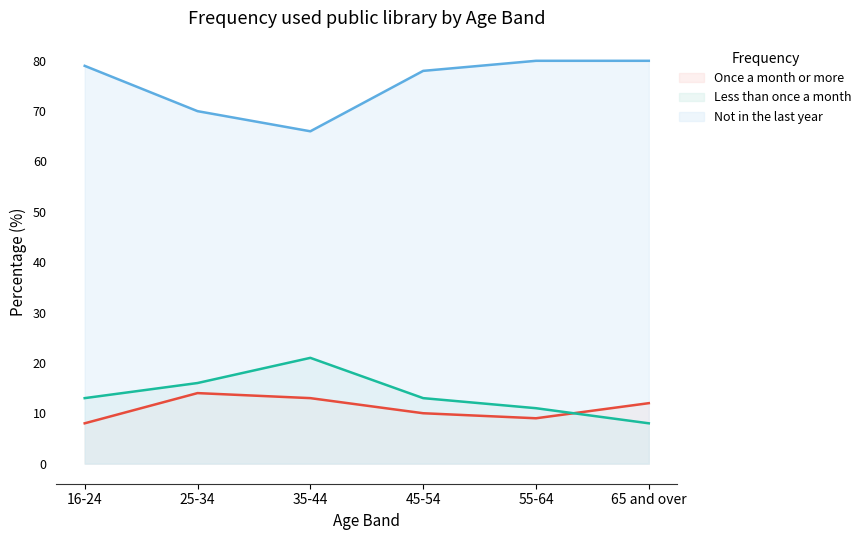

The Once a month or more series shows 12 at 65 and over. True or false?

True